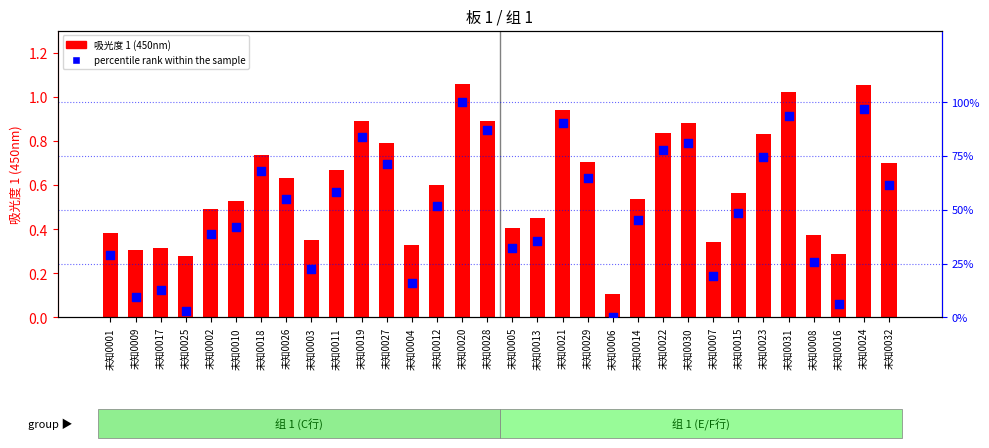

Which series has the largest total across all categories?

percentile rank within the sample